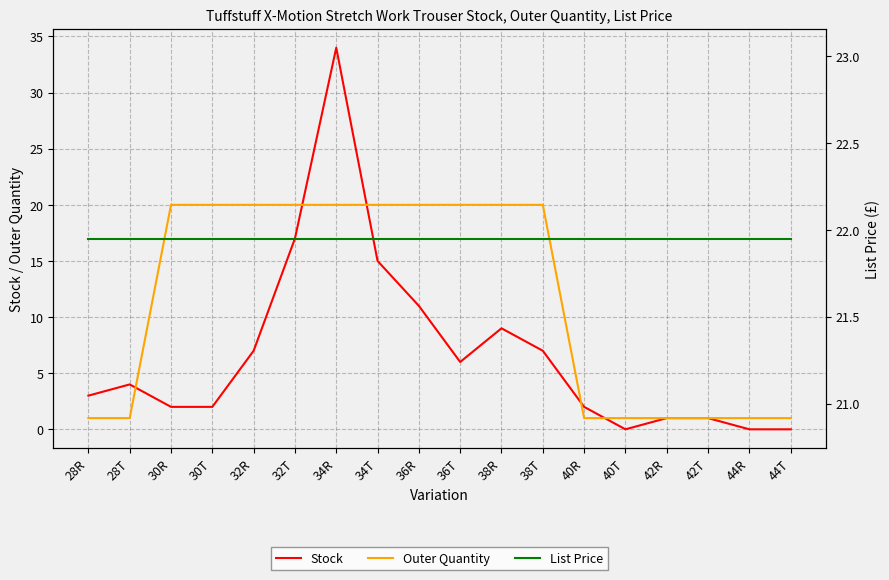

What is the label of the 8th point from the right?

38R